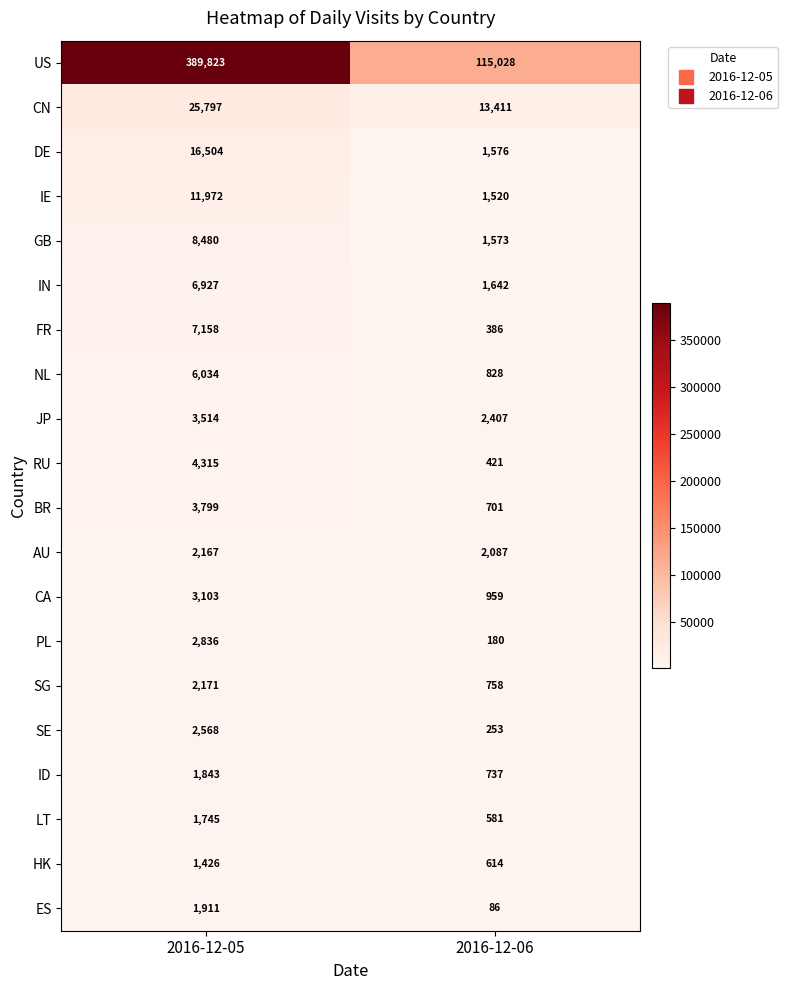

At which category is the sum across all series the highest?

2016-12-05